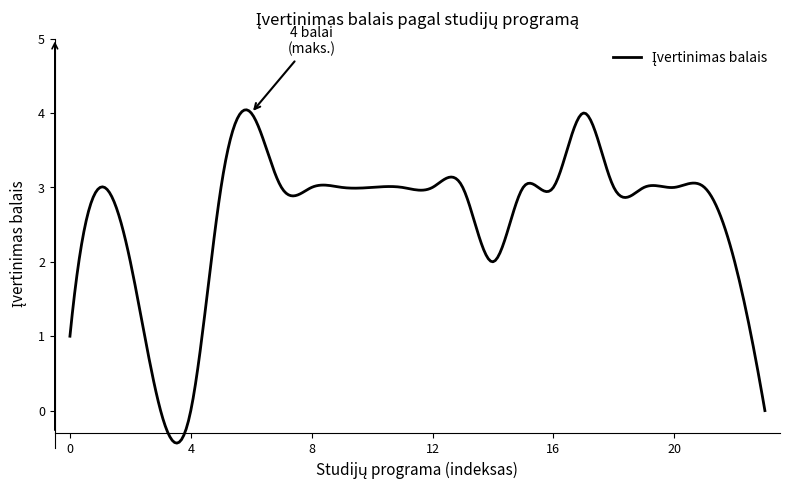

What is the difference between the maximum and minimum values?

4.5